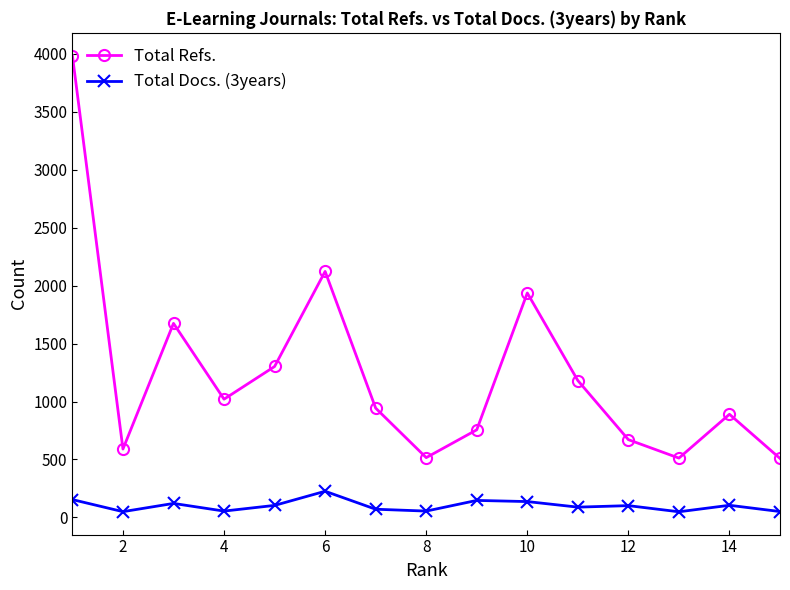

How many data points does each series have?

15